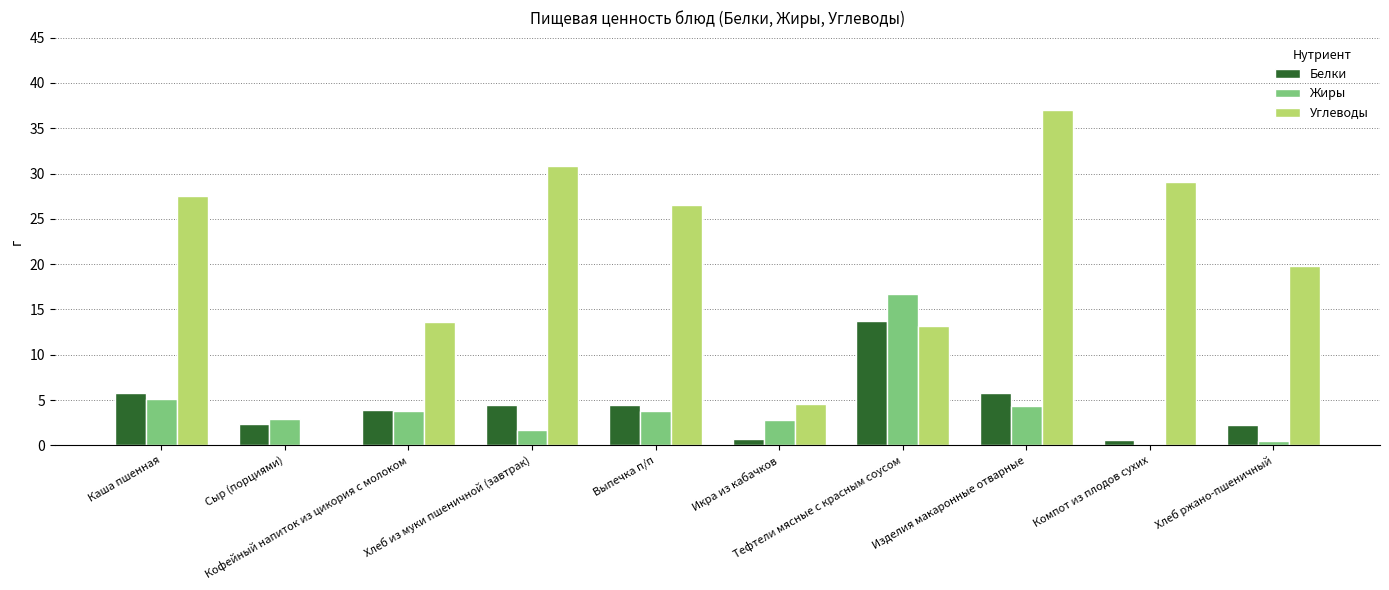

What is the spread (max minus min) of values at Изделия макаронные отварные?

32.7